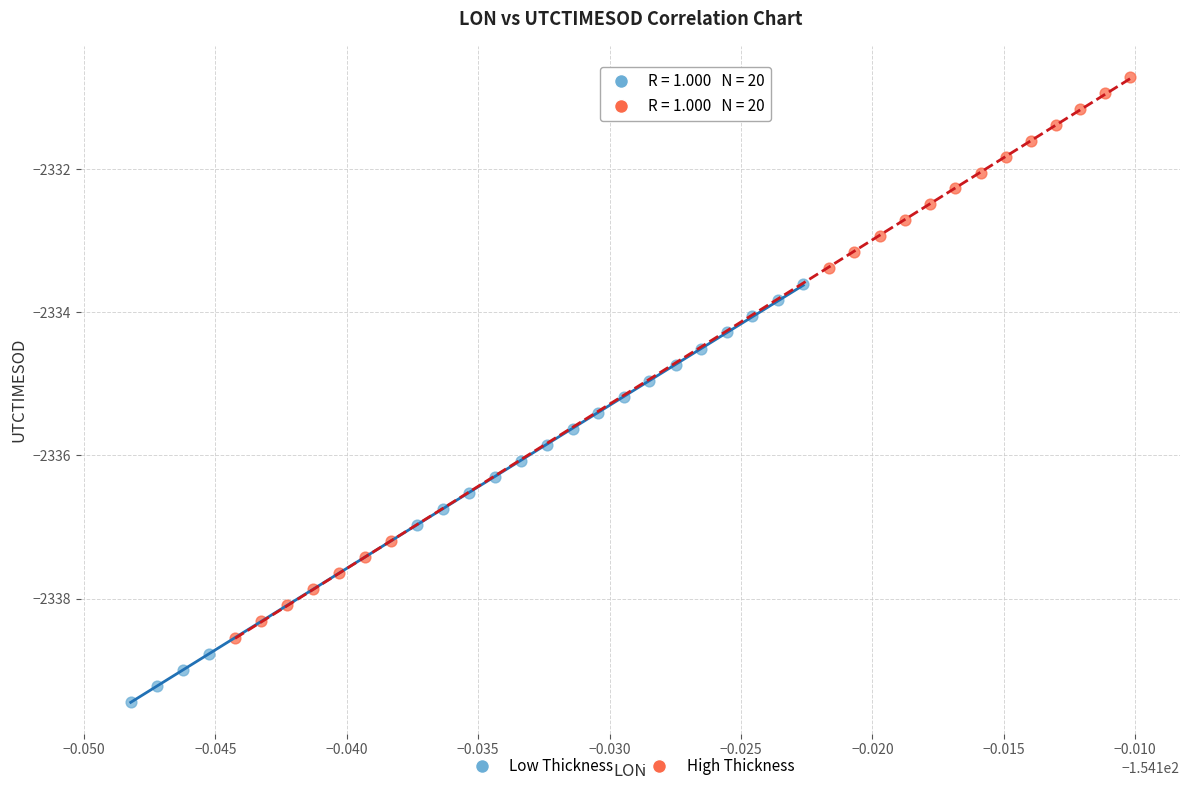

Which series has the largest Y range (max minus min)?

High Thickness